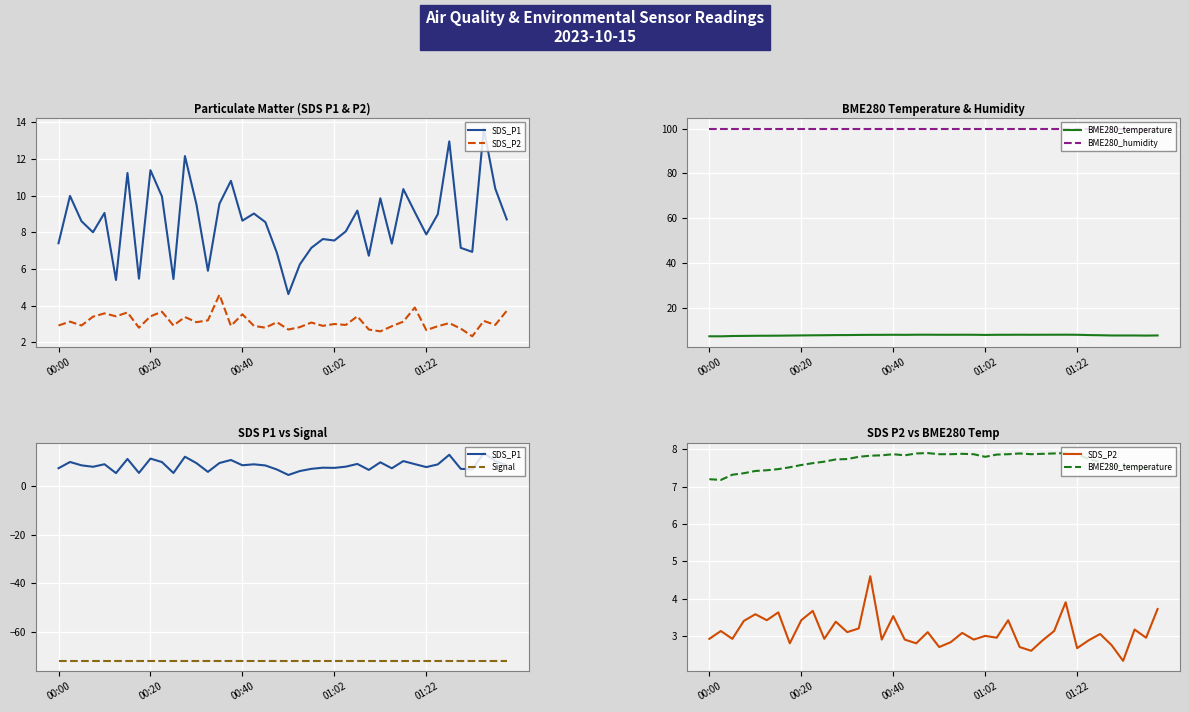

What is the highest value of the BME280_humidity series?

100.0